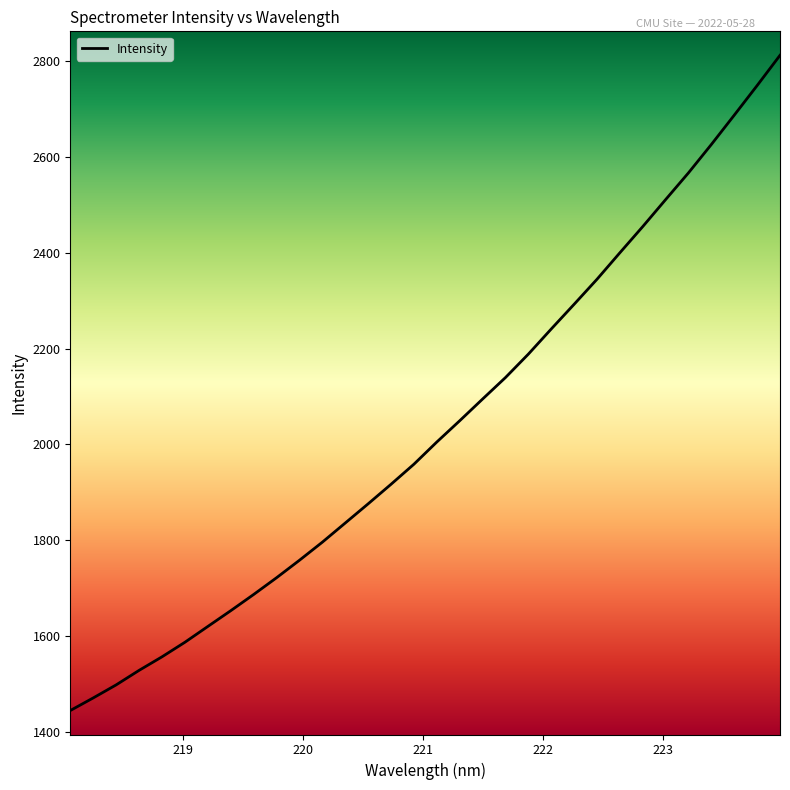

Is this an area chart (filled region under the line)?

No